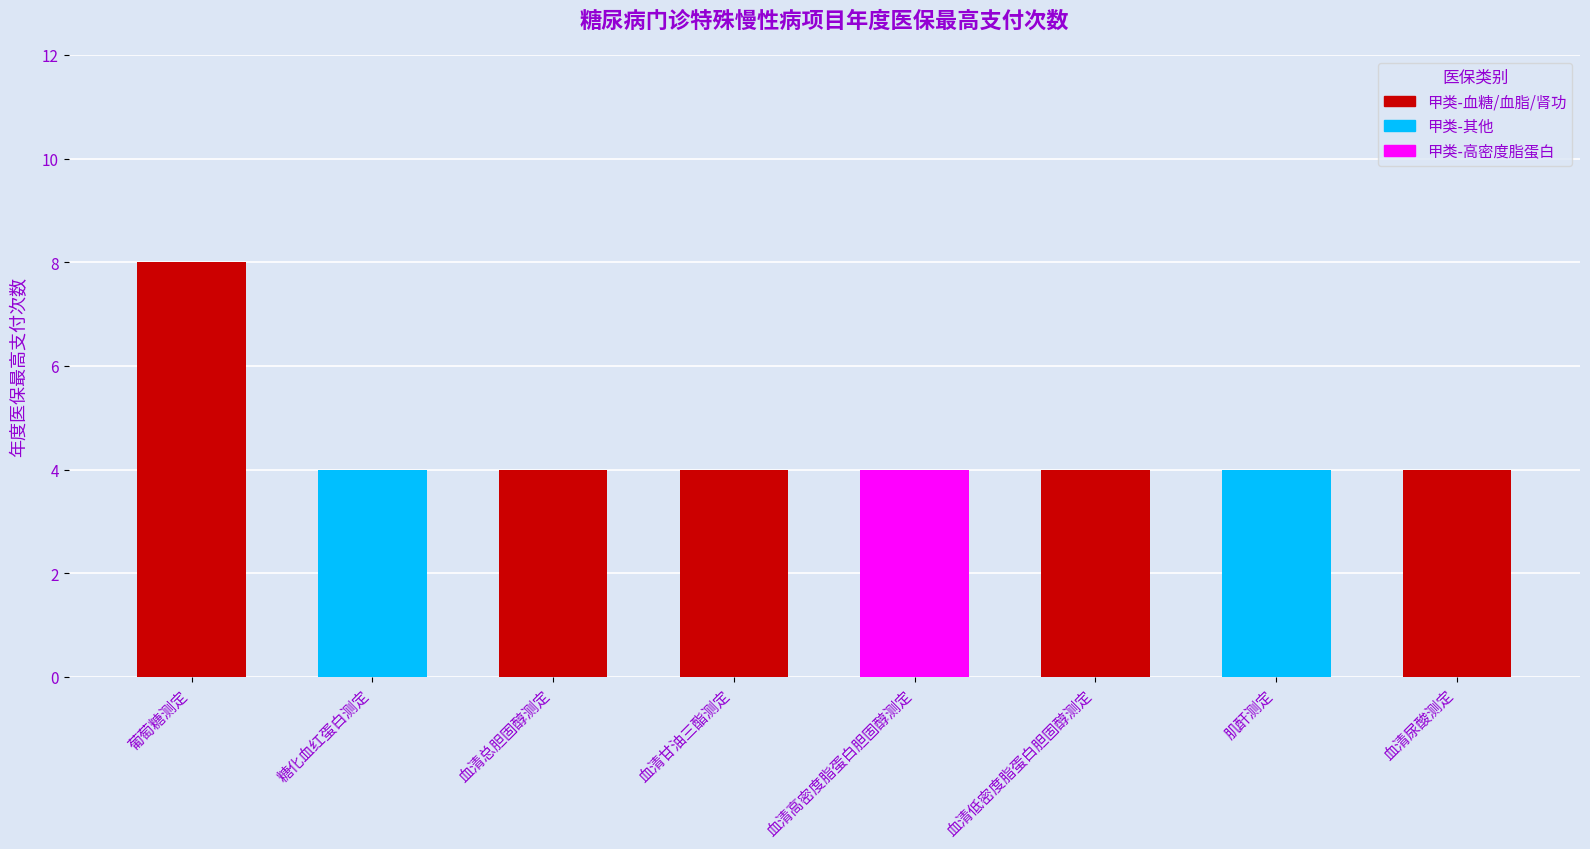

Read the value at 血清甘油三酯测定.

4